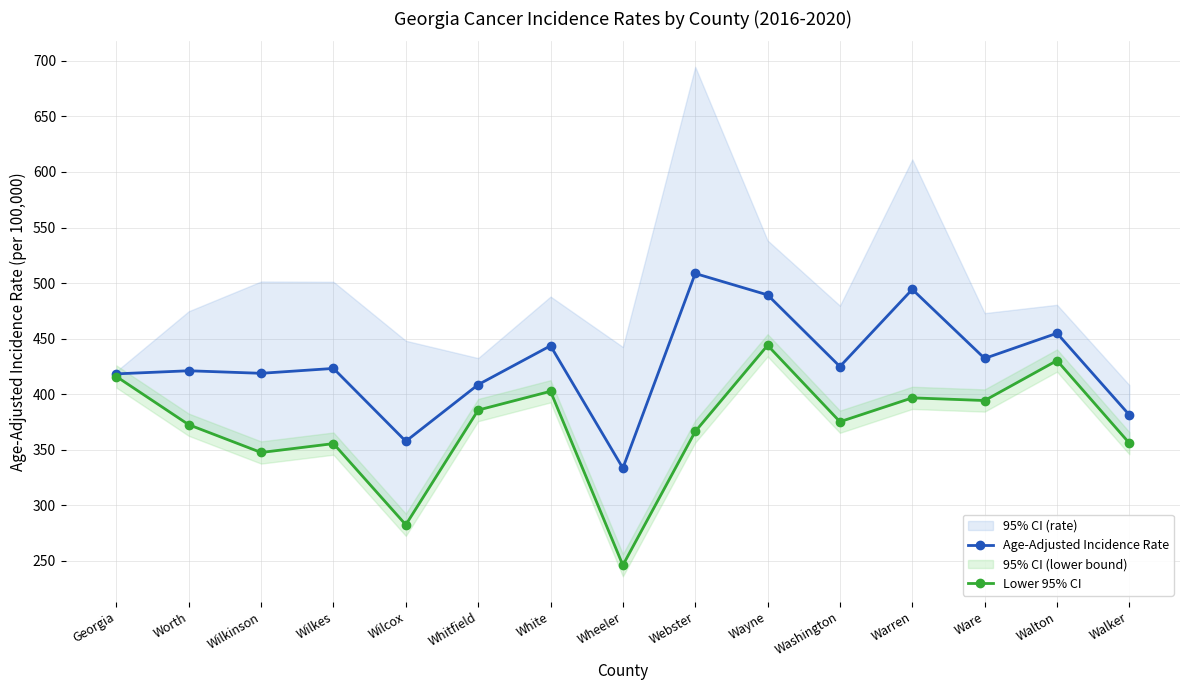

True or false: Age-Adjusted Incidence Rate and Lower 95% CI intersect in this chart.

False